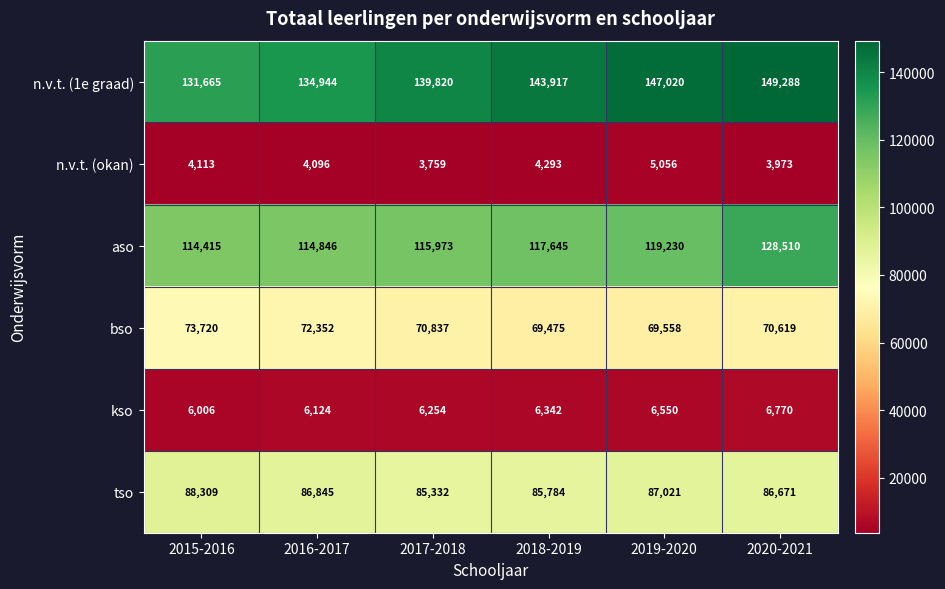

At 2019-2020, list the series in order from largest to smallest.

n.v.t. (1e graad), aso, tso, bso, kso, n.v.t. (okan)